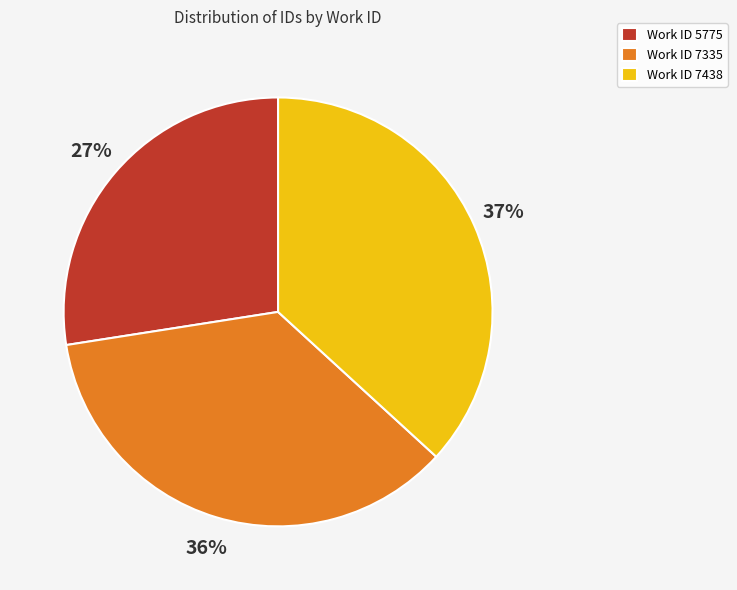

Combined, do Work ID 7438 and Work ID 7335 account for over 50%?

Yes